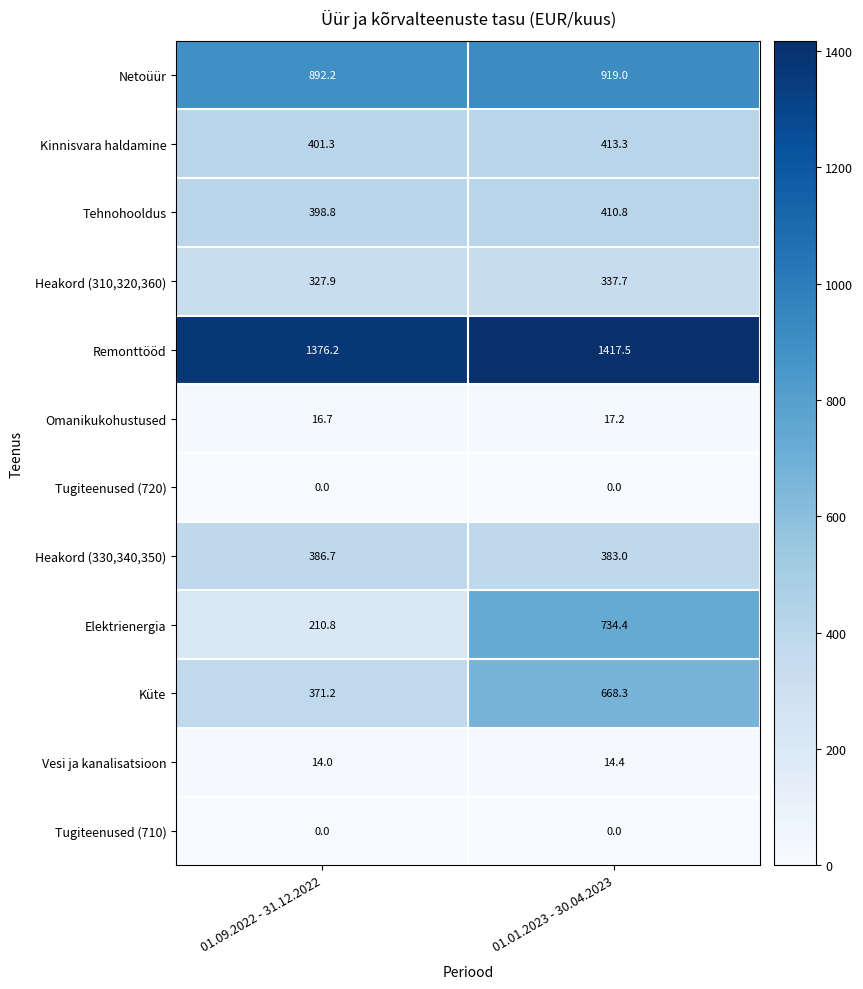

What is the difference between the highest and lowest values at 01.09.2022 - 31.12.2022?

1376.2